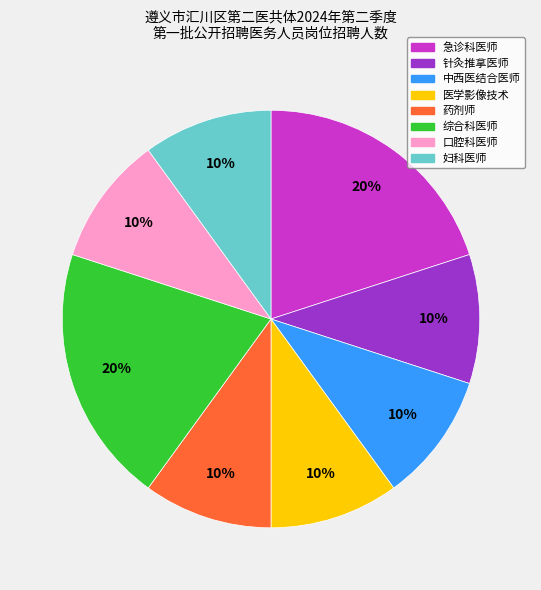

To the nearest percent, what is the combined percentage of 针灸推拿医师 and 医学影像技术?

20%